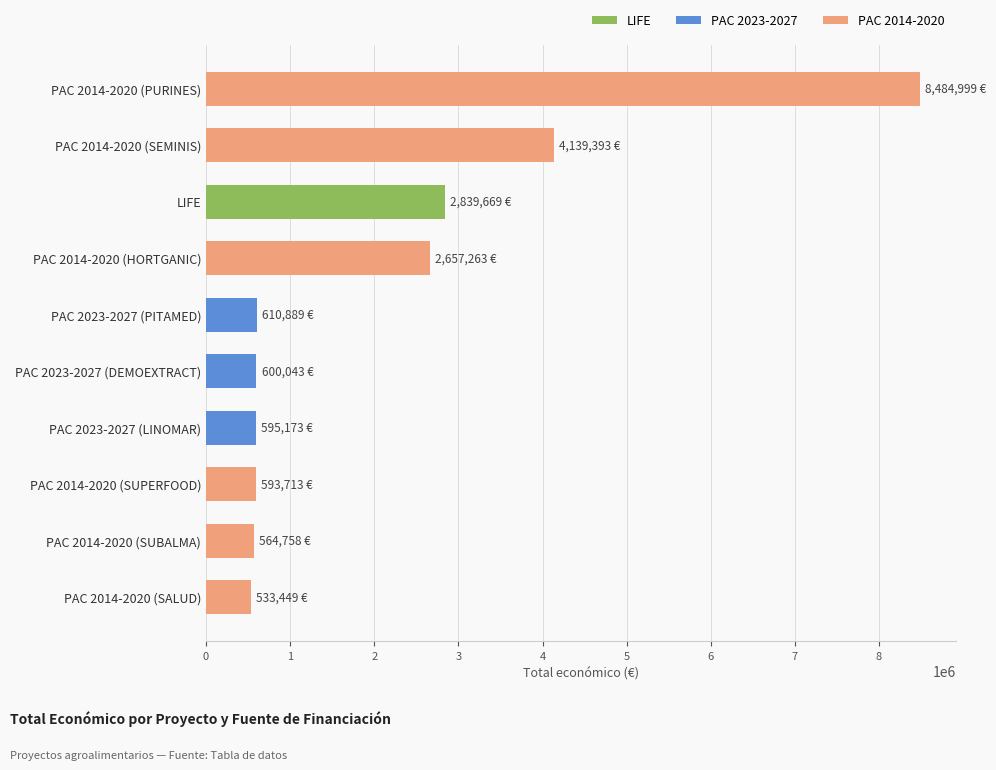

The chart shows a value of 4246694 at LIFE. True or false?

False